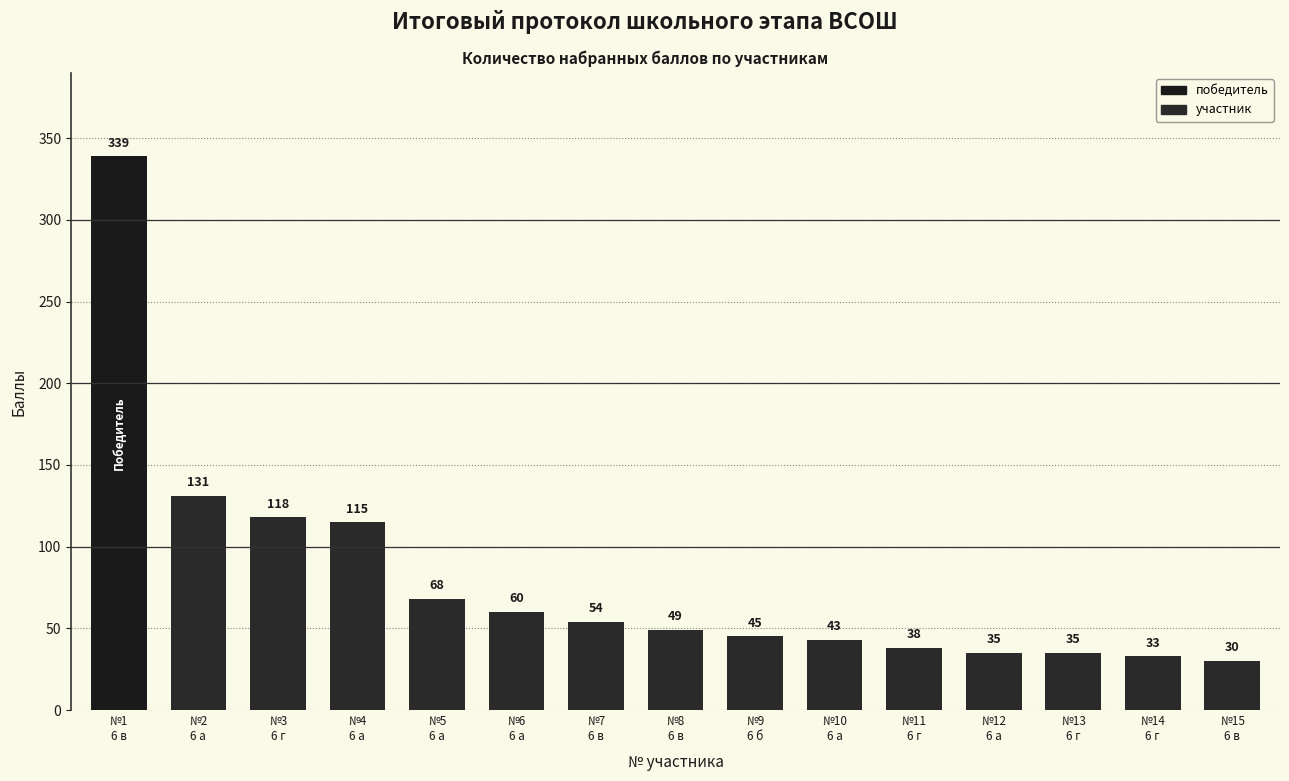

Reading left to right, list all the values displayed in this chart.

339	131	118	115	68	60	54	49	45	43	38	35	35	33	30